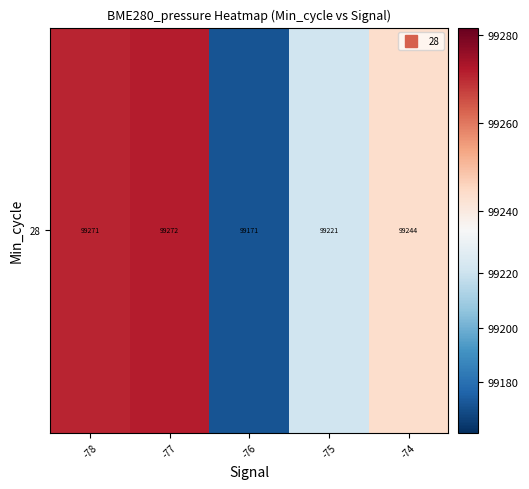

List the labels in order of value, largest first.

-77, -78, -74, -75, -76